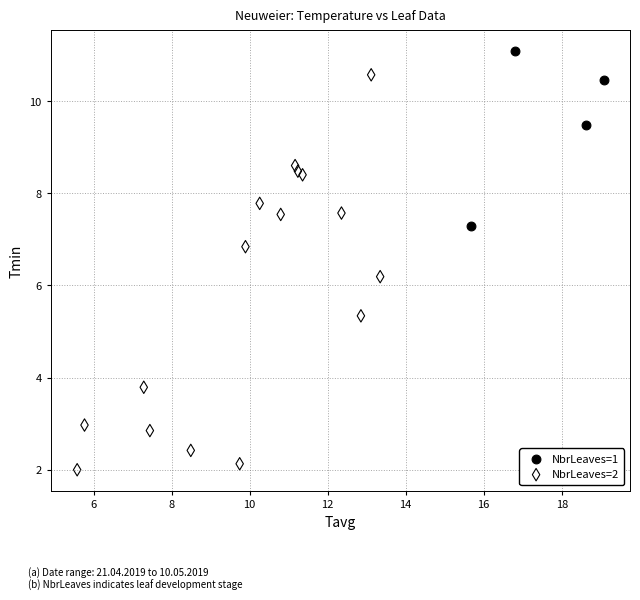

Which series contains the lowest Y value?

NbrLeaves=2